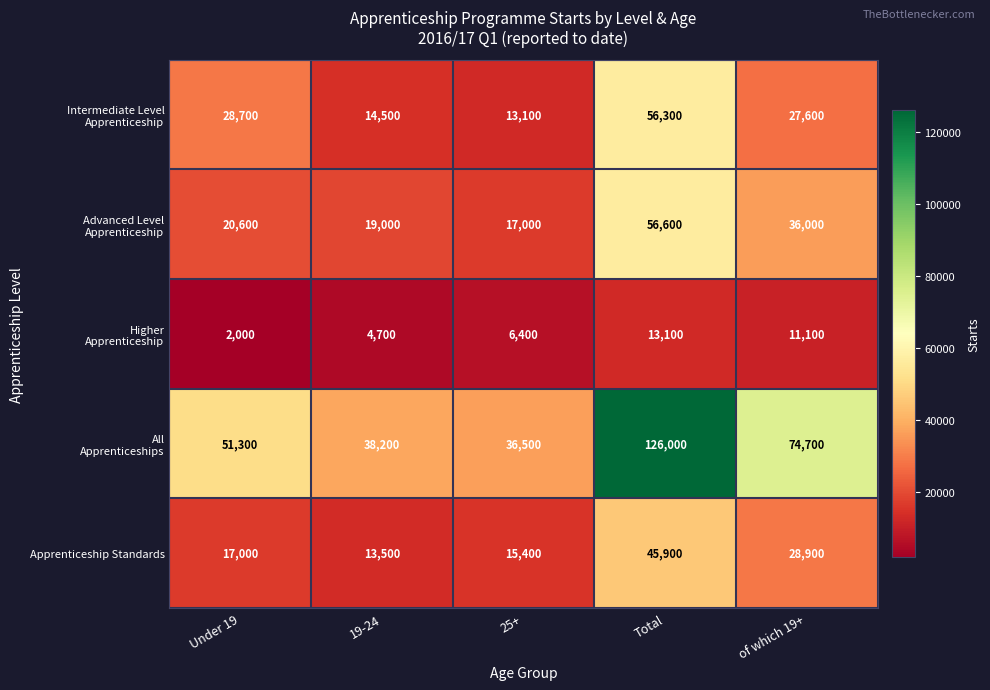

At which label is Apprenticeship Standards closest to 29700?

of which 19+